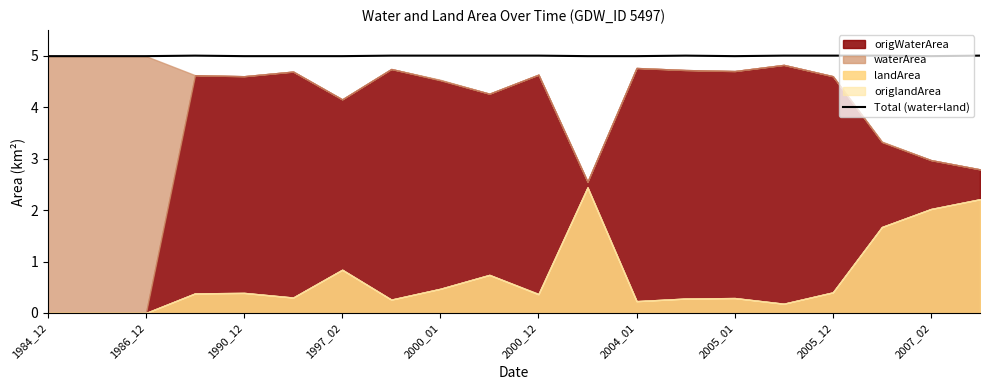

The value of Total (water+land) at 2004_01 is 5.0. True or false?

True